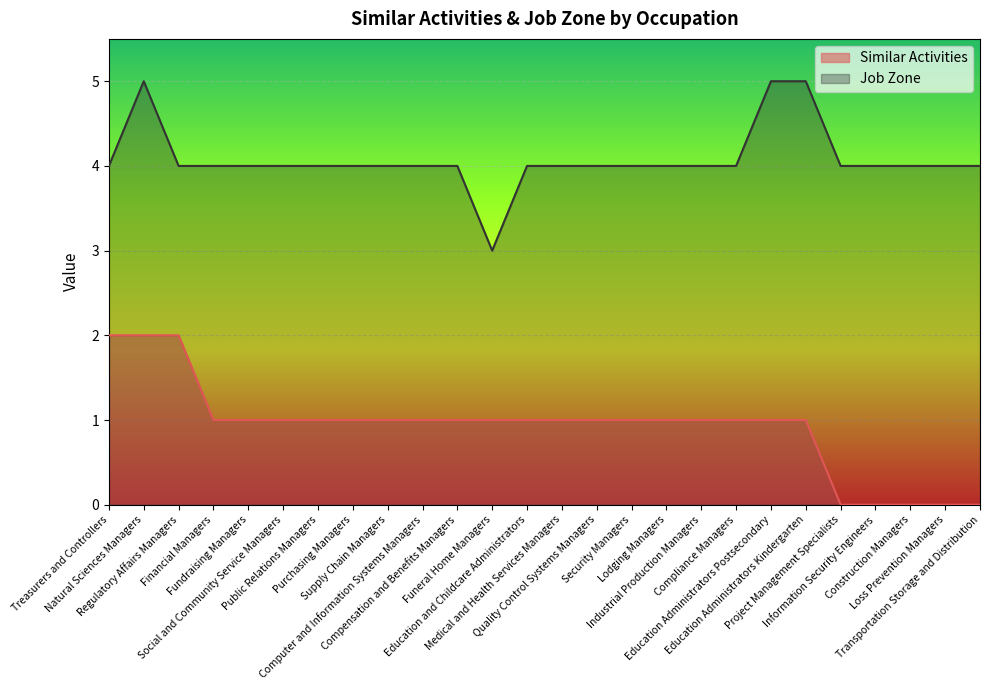

Rank the series at Lodging Managers from highest to lowest value.

Job Zone, Similar Activities